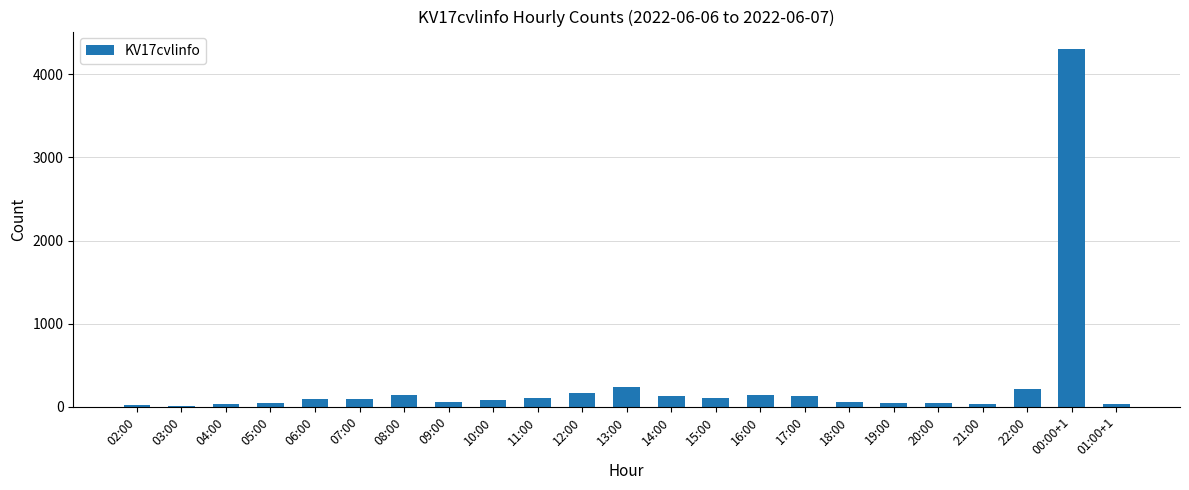

The chart shows a value of 56 at 18:00. True or false?

True